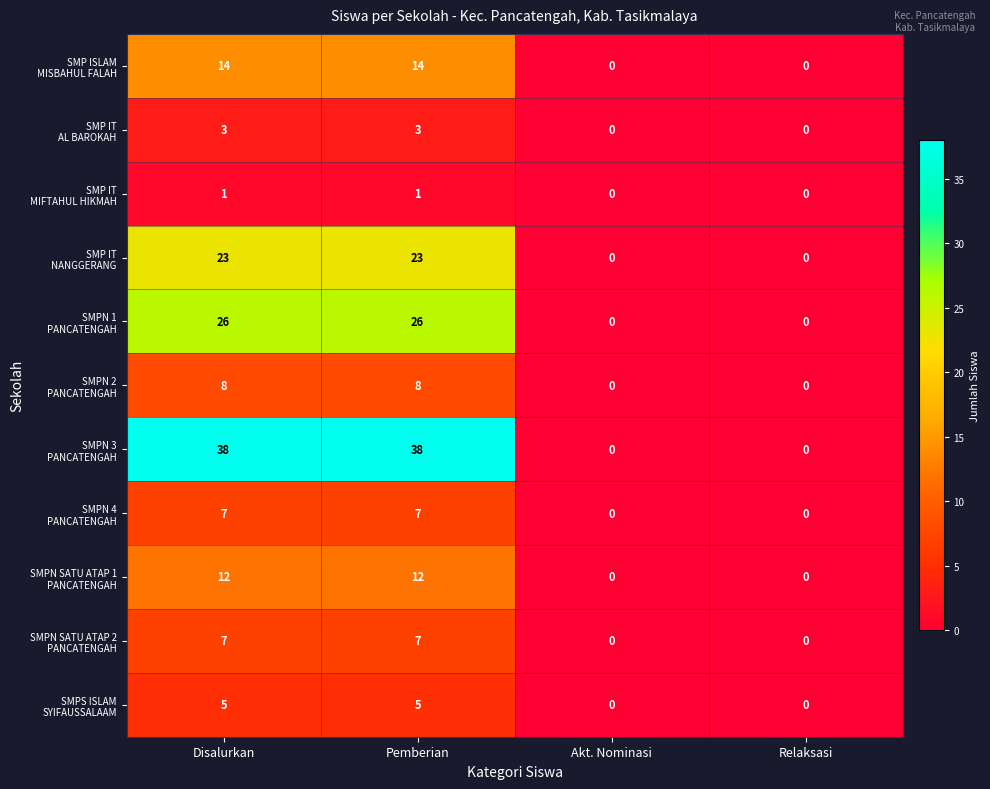

What is the difference between the highest and lowest values at Pemberian?

37